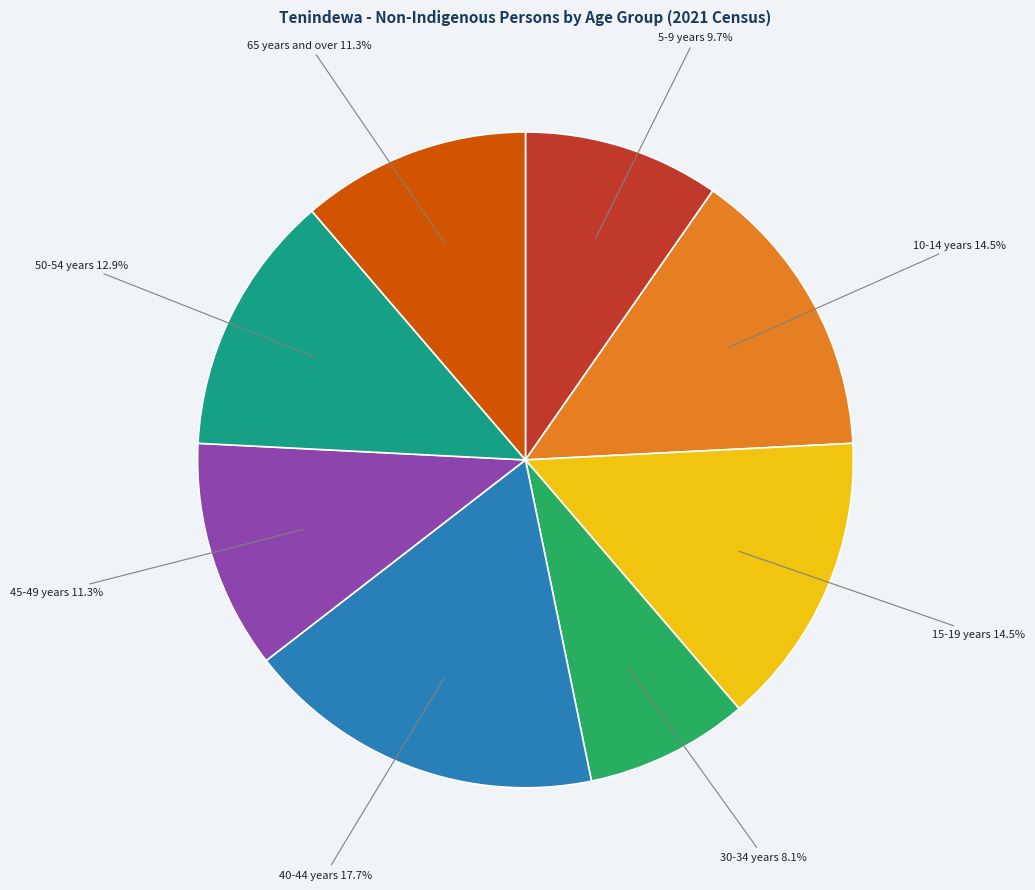

Is there any slice that represents more than half of the pie?

No